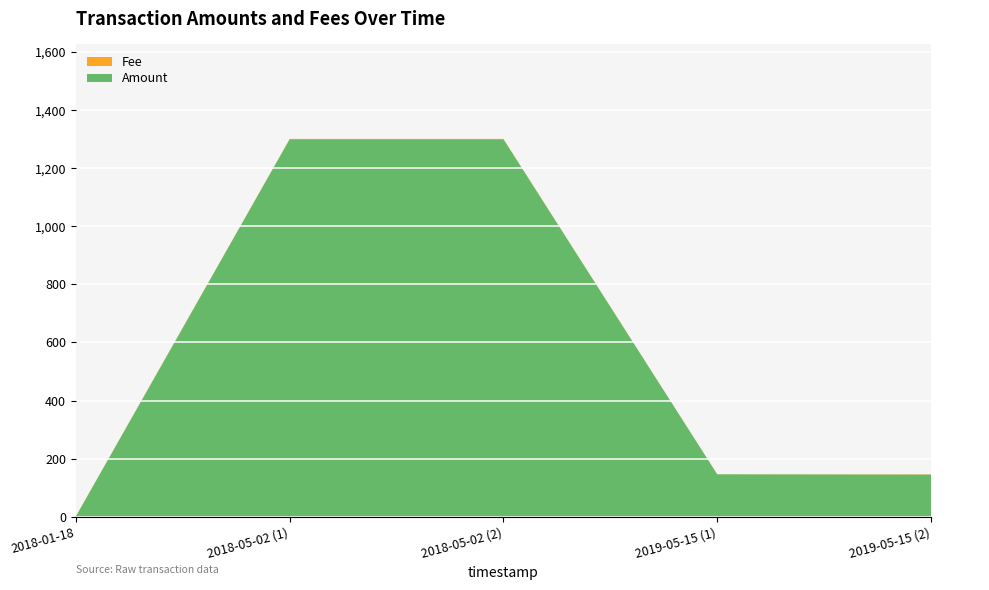

Reading right to left, list all the values displayed in this chart.

Amount: 2019-05-15=145.0	2019-05-15=146.0	2018-05-02=1300.0	2018-05-02=1300.0	2018-01-18=1.0
Fee: 2019-05-15=1.0	2019-05-15=0.3	2018-05-02=1.0	2018-05-02=1.0	2018-01-18=1.0